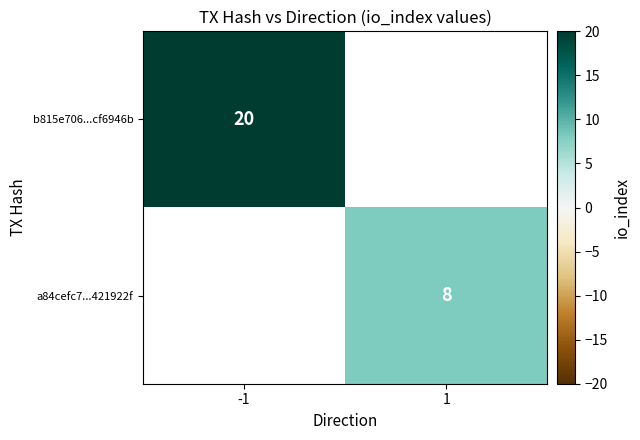

At how many categories does at least one series exceed 10?

1